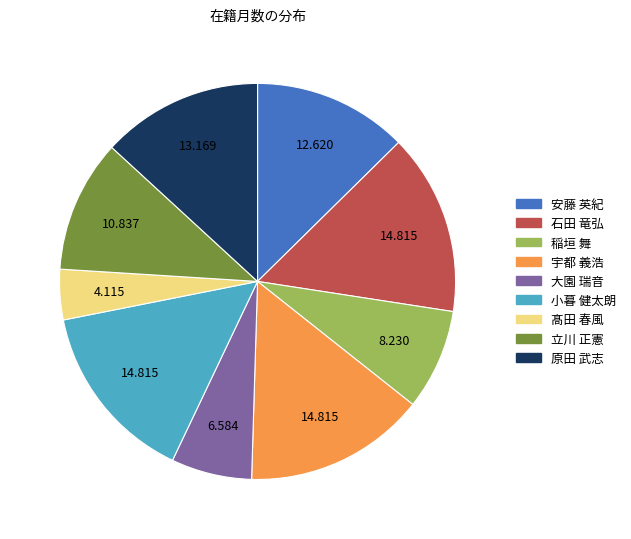

Does any single category account for the majority?

No